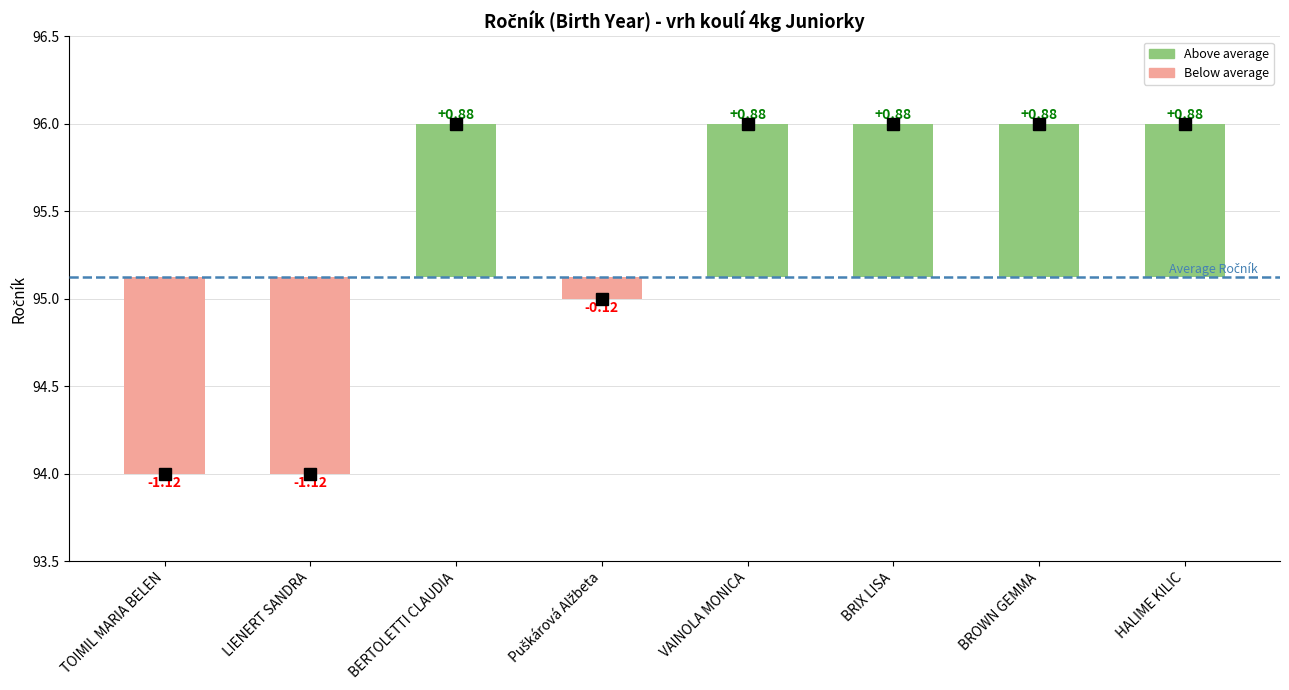

What is the change in value from LIENERT SANDRA to BRIX LISA?

+2.0